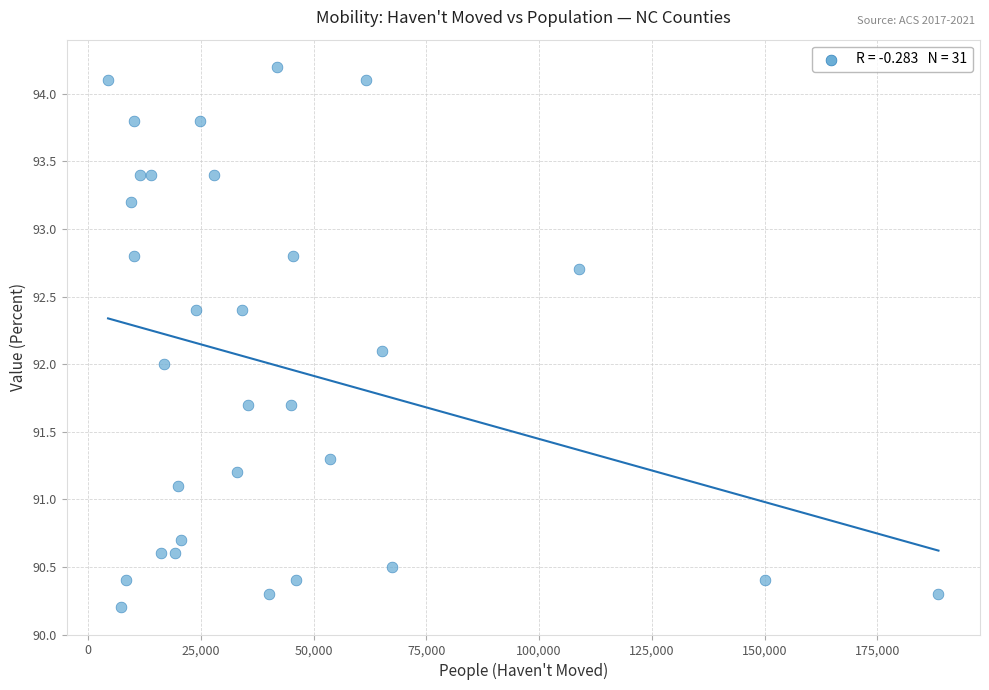

What is the range of Y values (max minus min)?

4.0